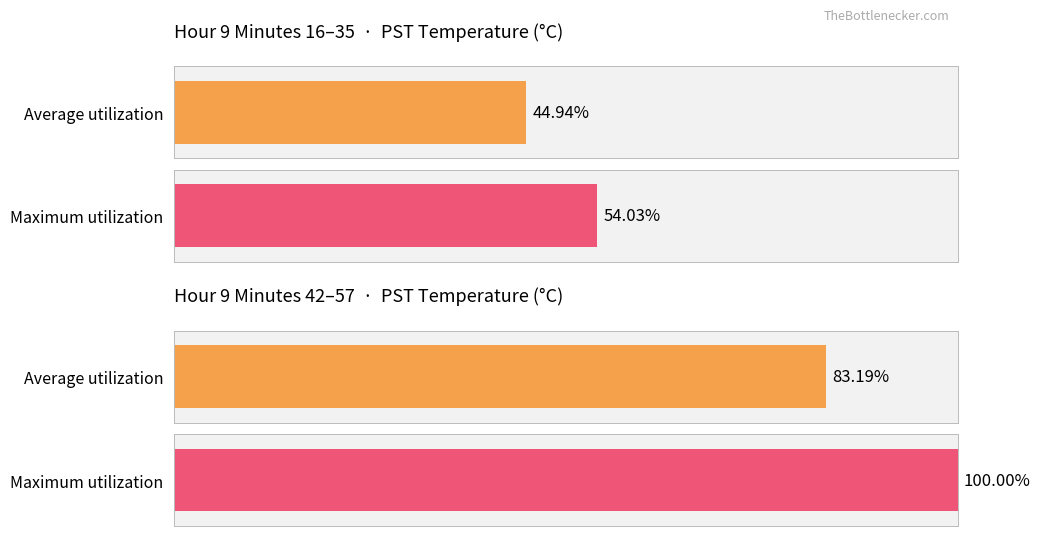

At 13, list the series in order from smallest to largest.

Average utilization, Maximum utilization